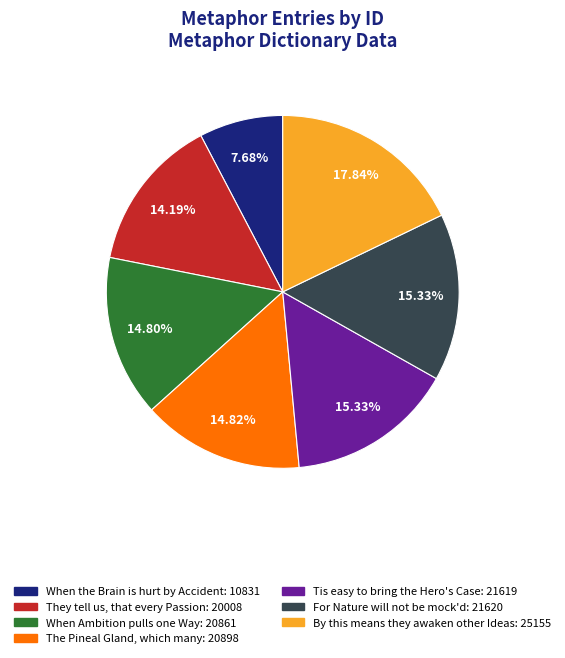

Count the number of slices in the pie.

7